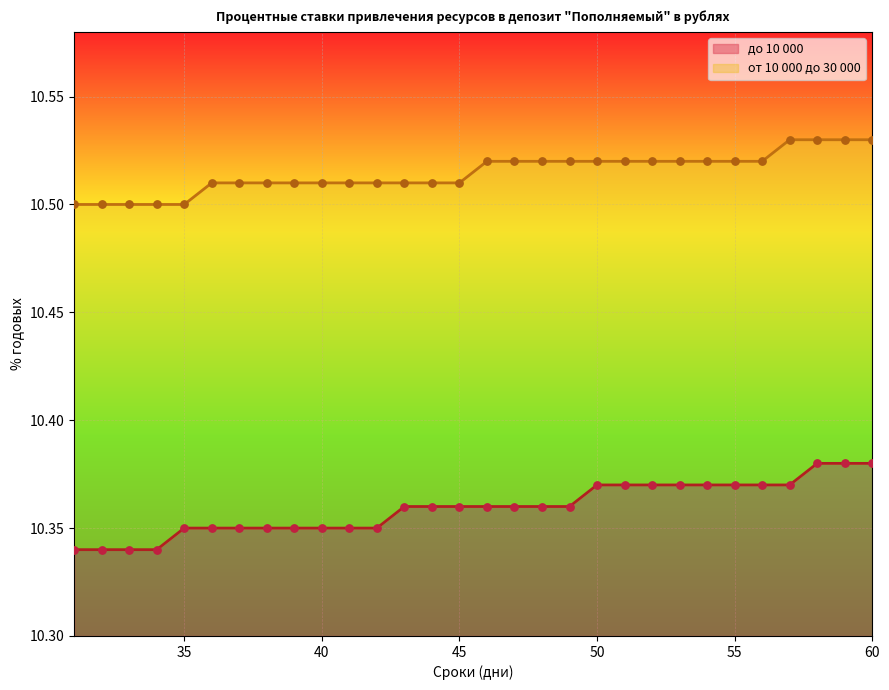

Which series contains the highest Y value?

от 10 000 до 30 000